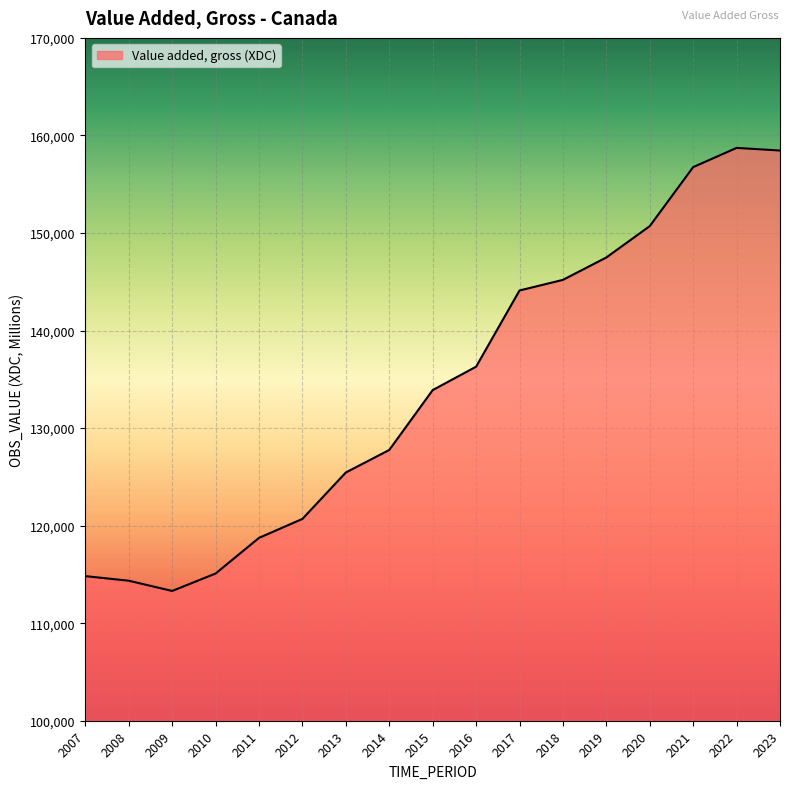

What is the approximate value at 2010?

115090